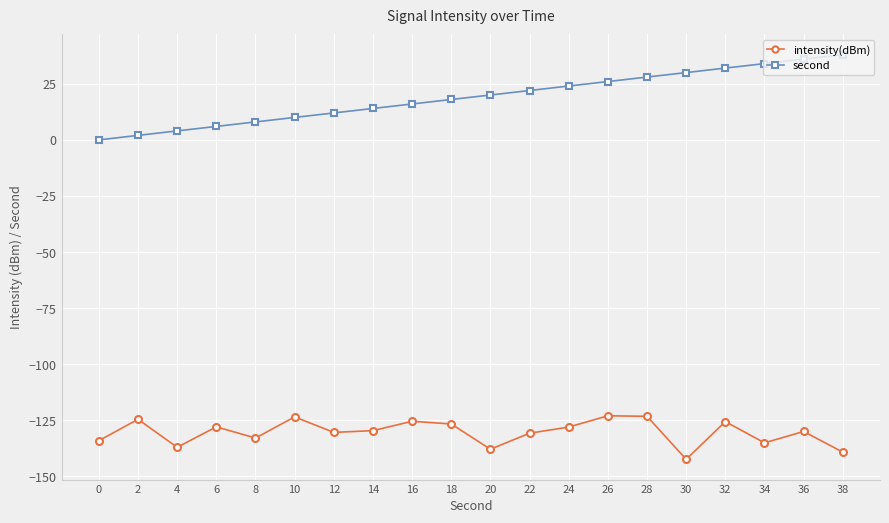

Is it true that second equals 34.0 at 34?

True